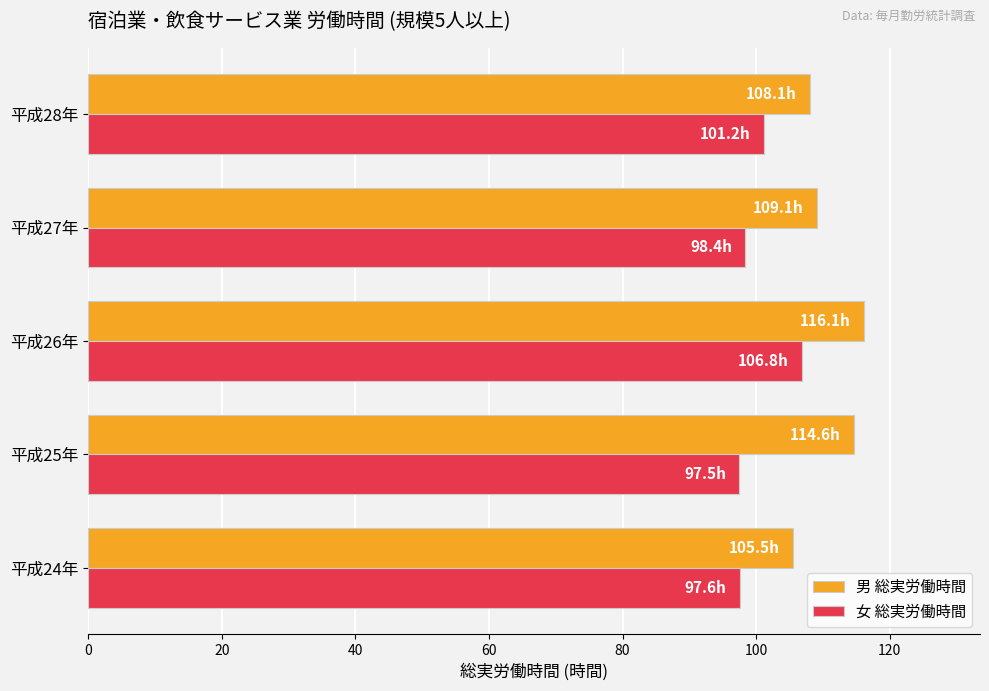

Which series has the largest total across all categories?

男 総実労働時間